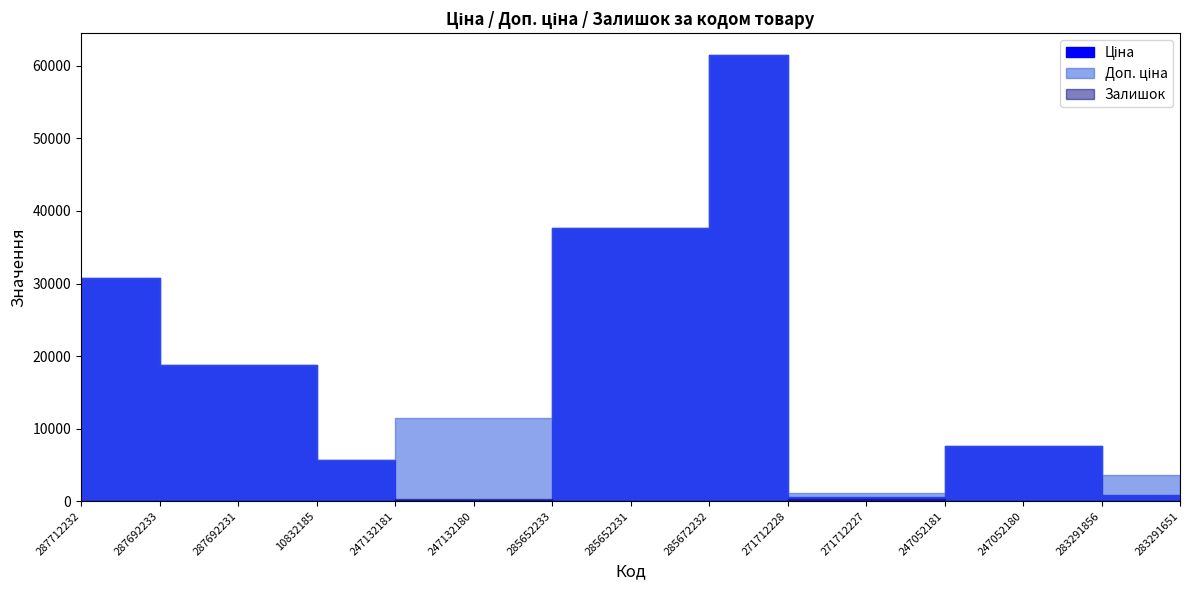

Is the value of Залишок at 285672232 greater than the value of Ціна at 271712228?

No